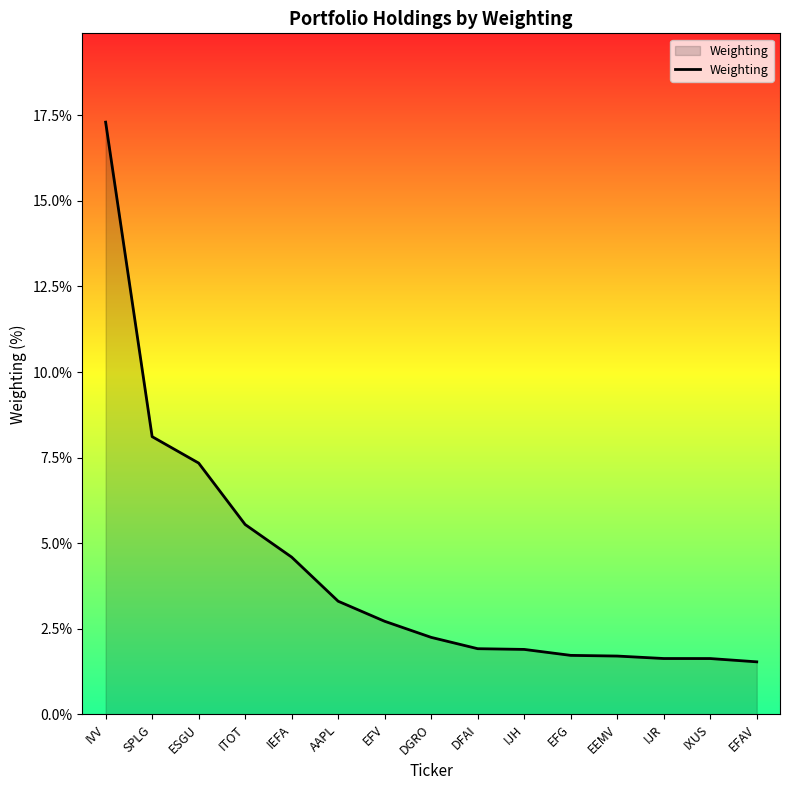

How many lines are shown in the chart?

1